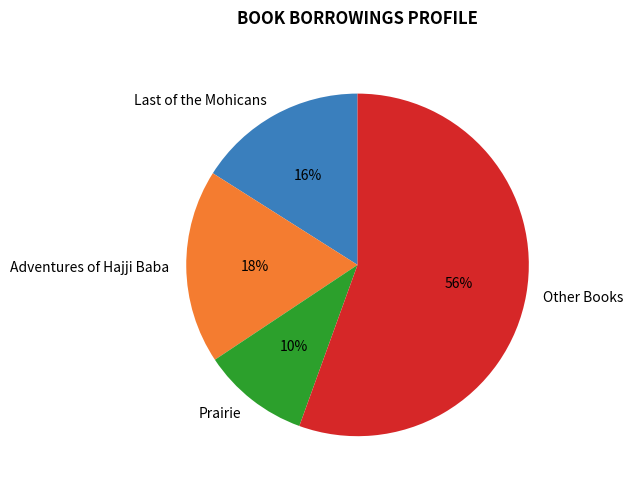

Does Prairie represent more than half of the total?

No